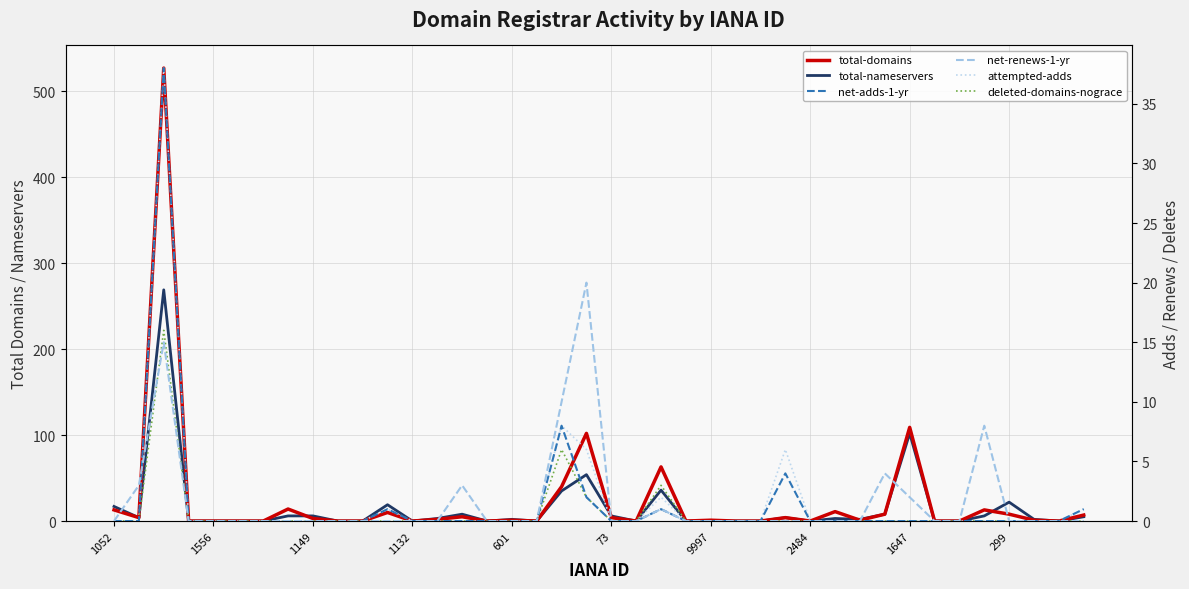

True or false: net-adds-1-yr and total-nameservers intersect in this chart.

False